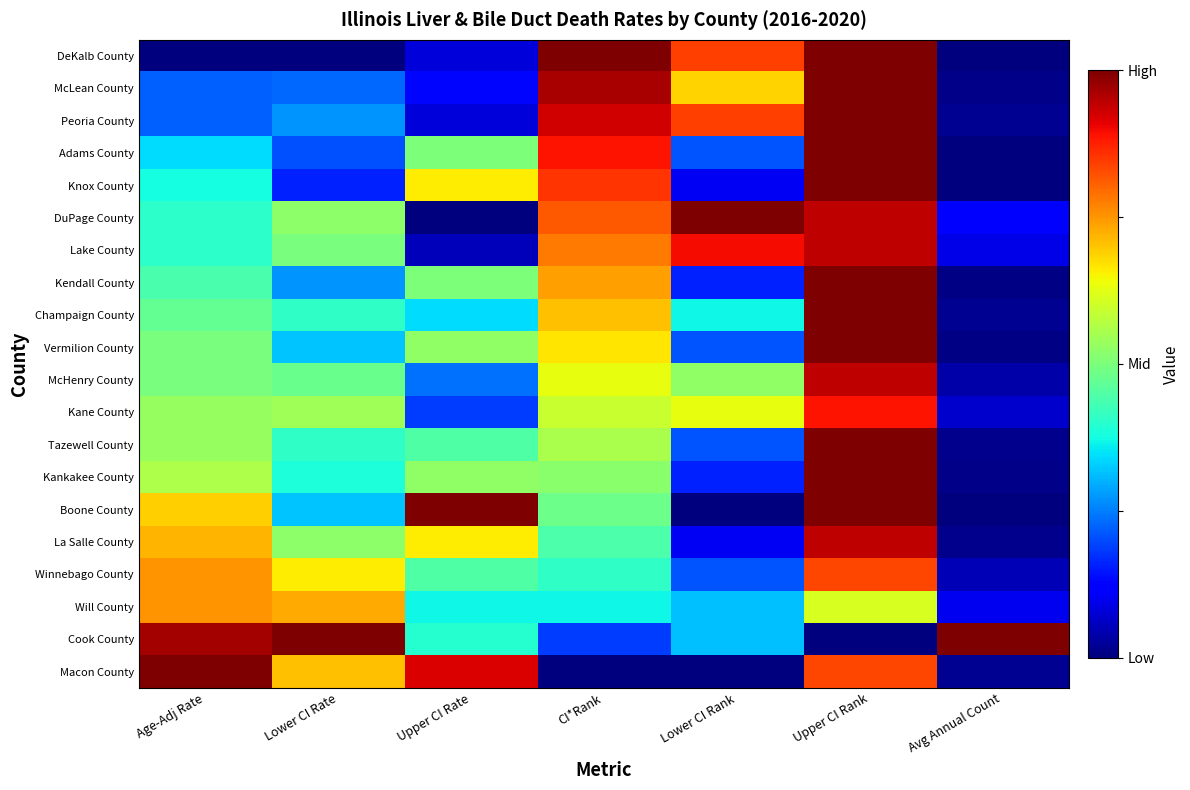

At which category is the sum across all series the highest?

Upper CI Rank